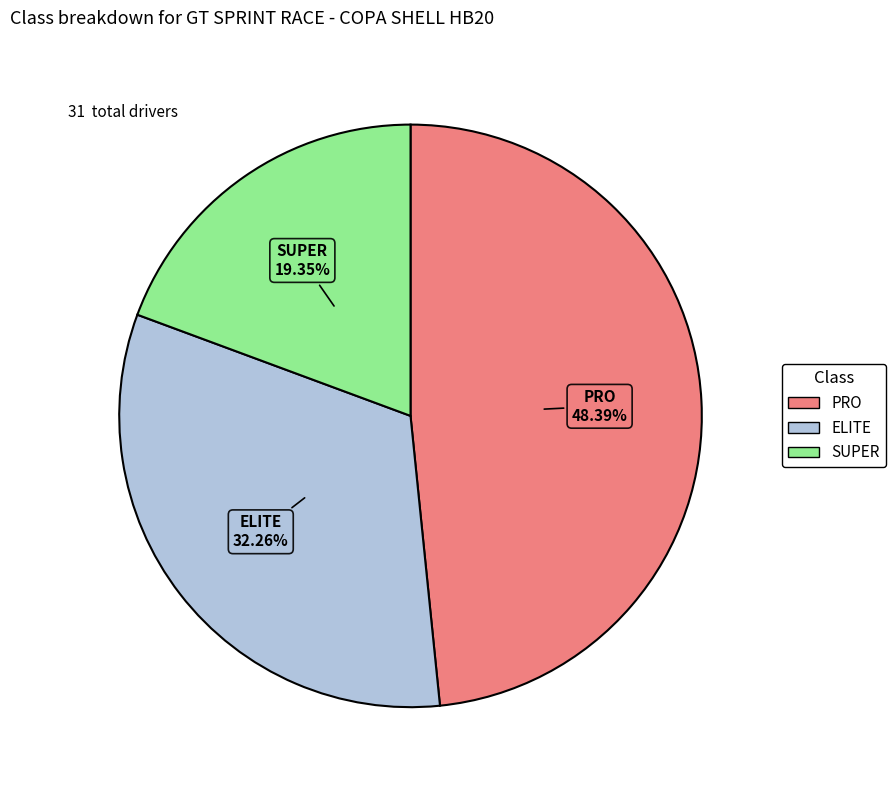

The PRO slice represents 34% of the pie. True or false?

False